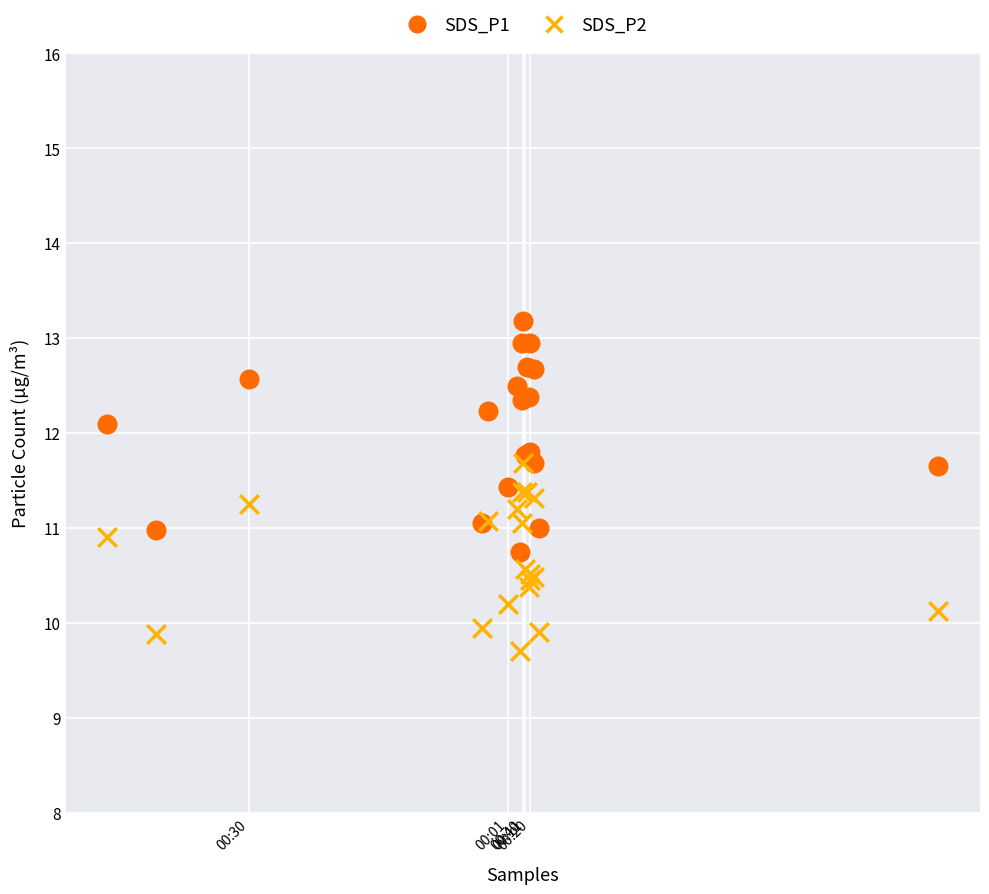

Which series has the widest spread of Y values?

SDS_P1